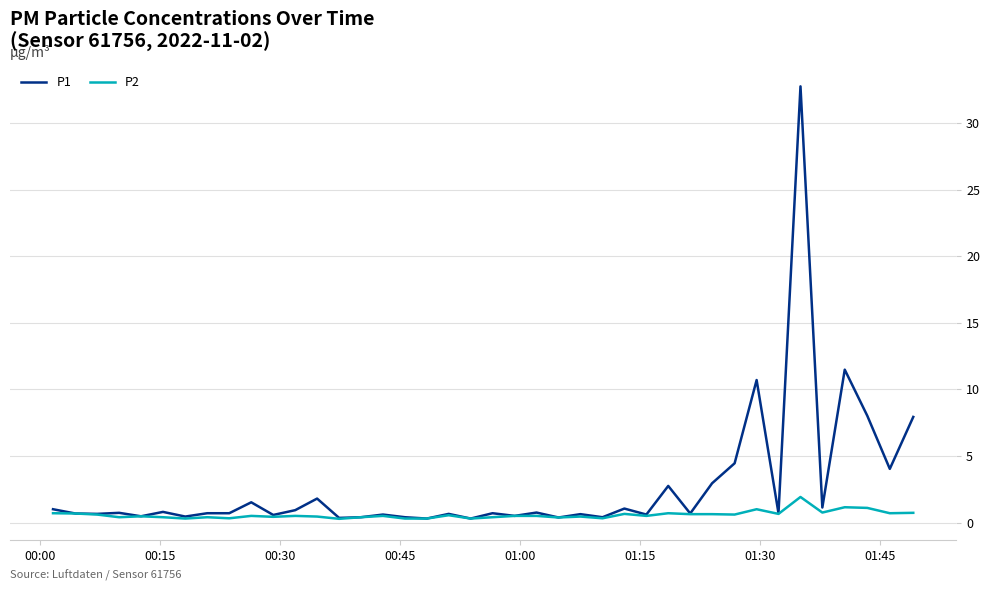

Rank the series by their average value, from highest to lowest.

P1, P2